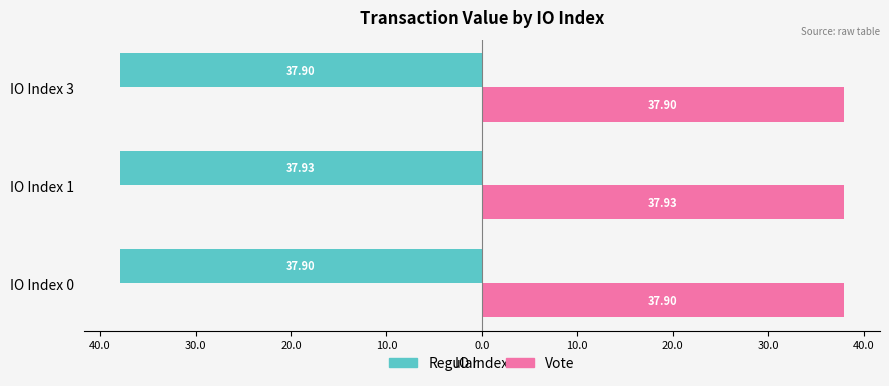

What are all the series names shown in the legend?

Regular, Vote